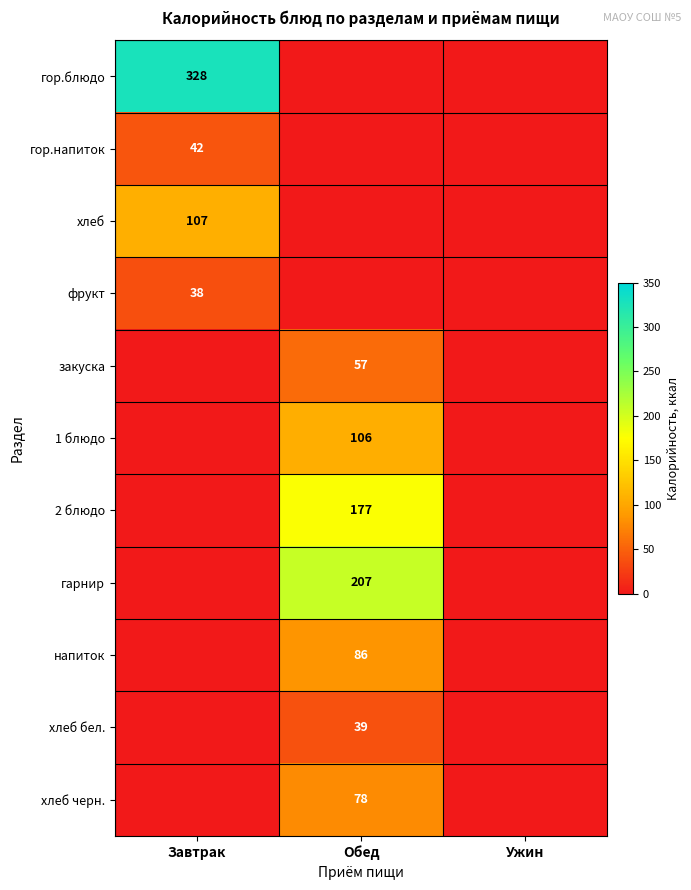

The value of закуска at Обед is 32. True or false?

False